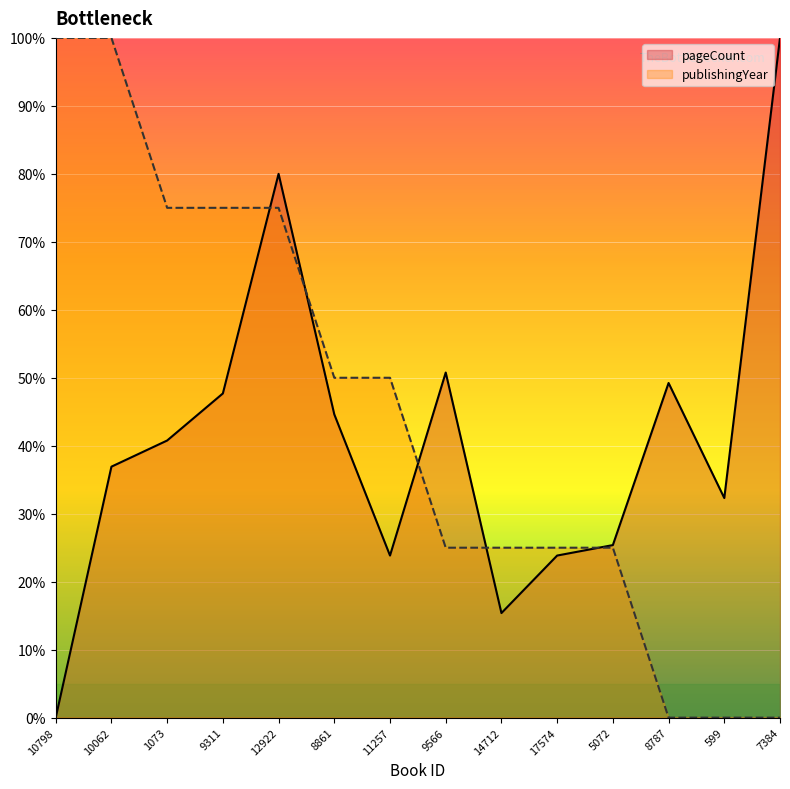

What is the spread (max minus min) of values at 11257?

26.2